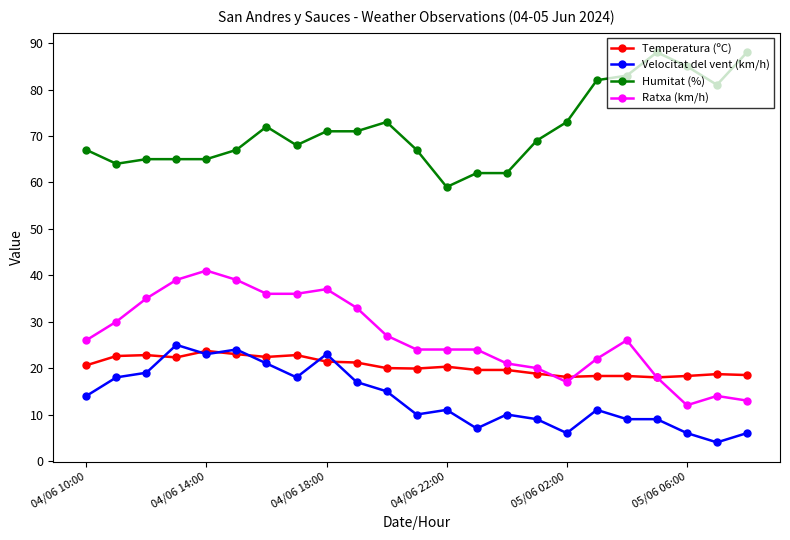

What is the value of the Temperatura (ºC) point at the 18th from the left?

18.3